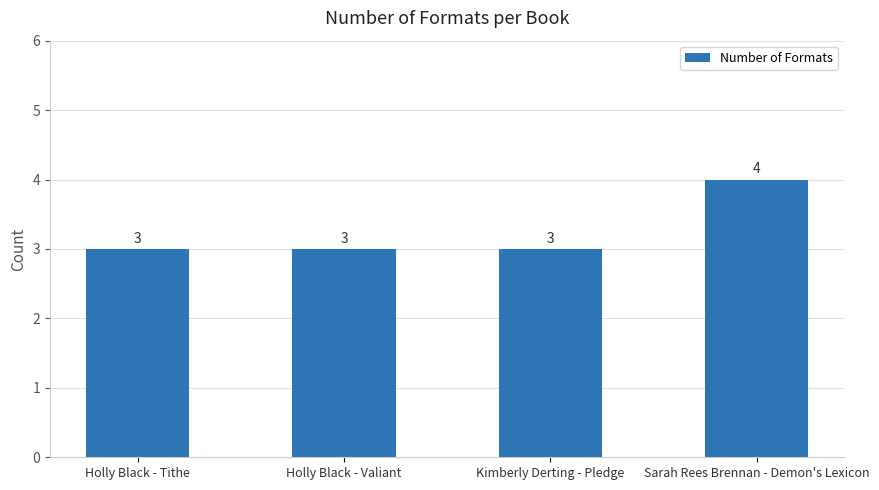

What is the smallest value displayed?

3